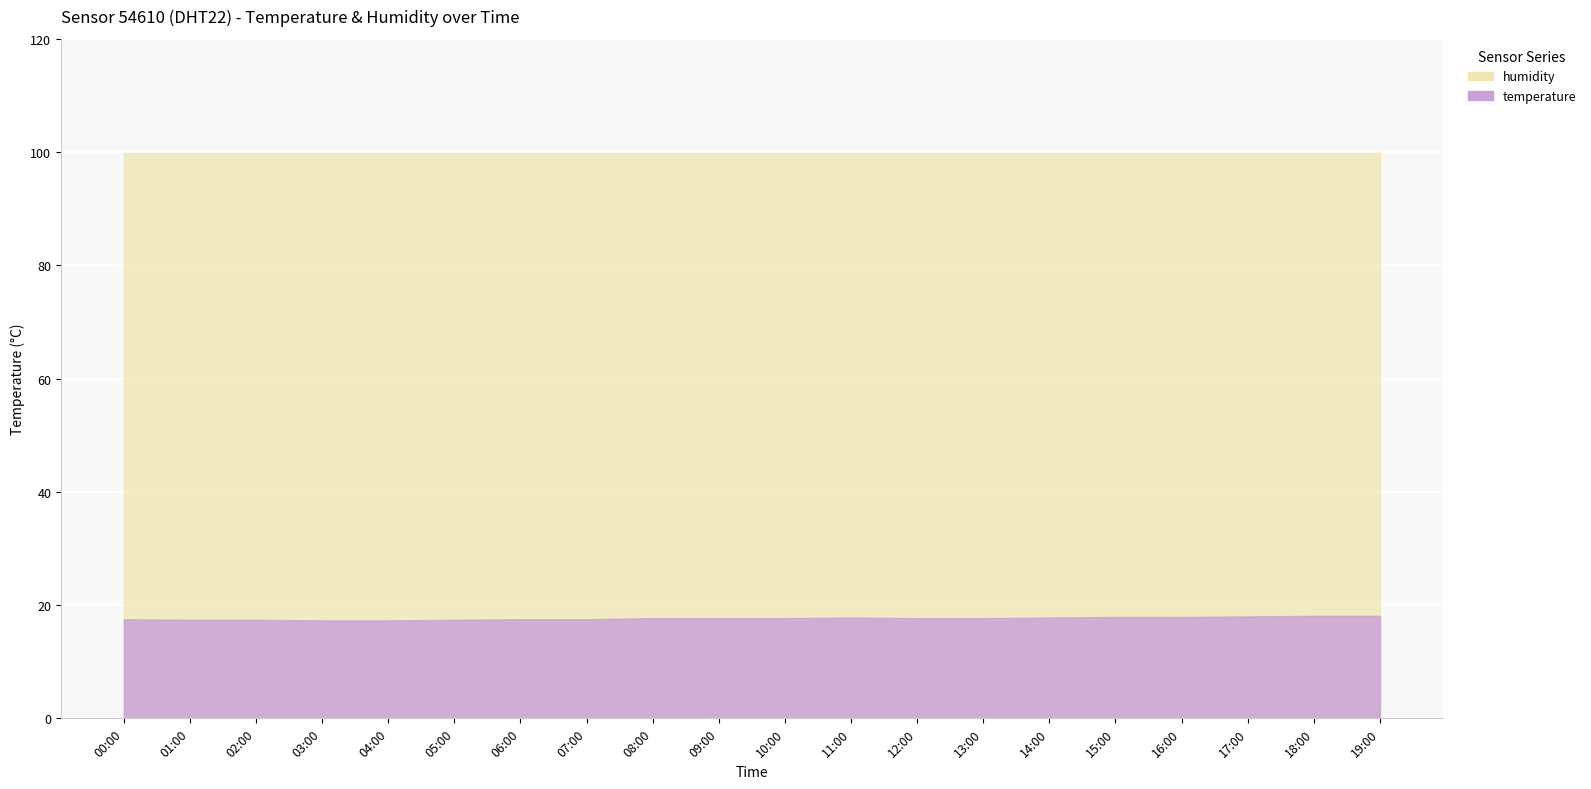

Reading right to left, extract all data points from this chart.

temperature: 19:00=18.1	18:00=18.1	17:00=18.0	16:00=17.9	15:00=17.9	14:00=17.8	13:00=17.7	12:00=17.7	11:00=17.8	10:00=17.7	09:00=17.7	08:00=17.7	07:00=17.5	06:00=17.5	05:00=17.4	04:00=17.3	03:00=17.3	02:00=17.4	01:00=17.4	00:00=17.5
humidity: 19:00=99.9	18:00=99.9	17:00=99.9	16:00=99.9	15:00=99.9	14:00=99.9	13:00=99.9	12:00=99.9	11:00=99.9	10:00=99.9	09:00=99.9	08:00=99.9	07:00=99.9	06:00=99.9	05:00=99.9	04:00=99.9	03:00=99.9	02:00=99.9	01:00=99.9	00:00=99.9